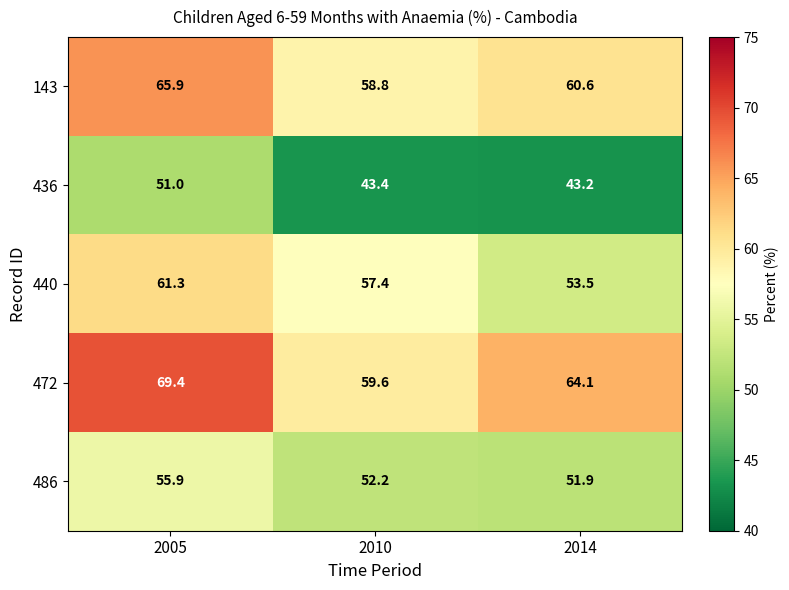

Rank the series at 2010 from lowest to highest value.

436, 486, 440, 143, 472